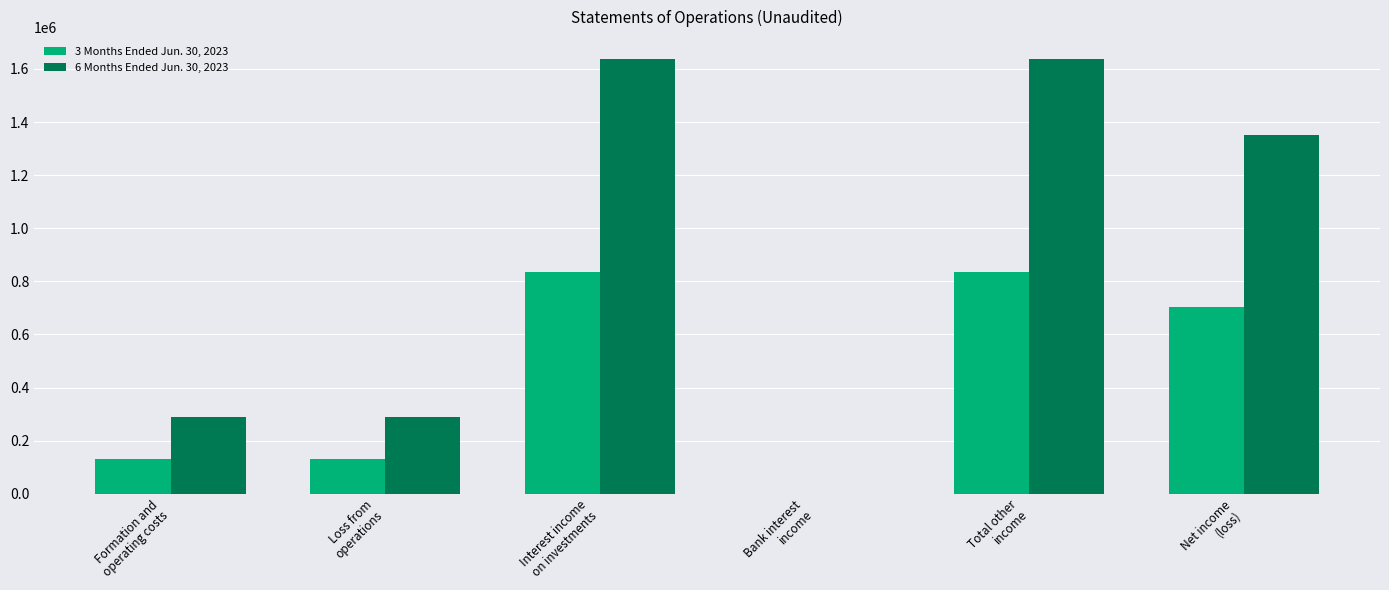

Which series has the largest total across all categories?

6 Months Ended Jun. 30, 2023